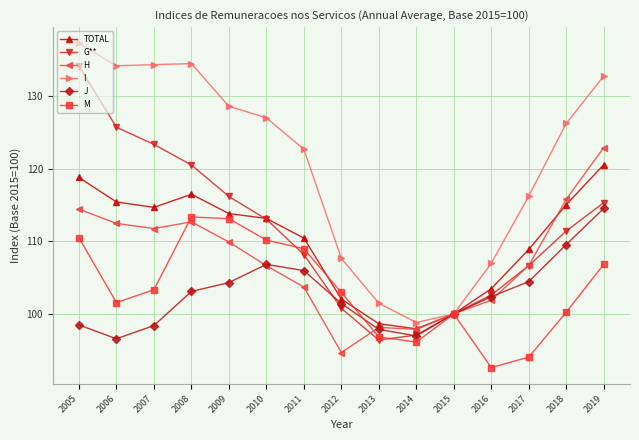

Rank the series at 2007 from lowest to highest value.

J, M, H, TOTAL, G**, I